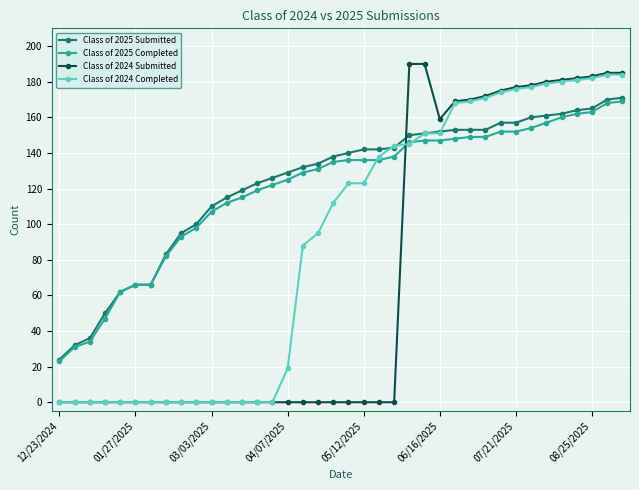

Which series has the widest spread of values?

Class of 2024 Submitted